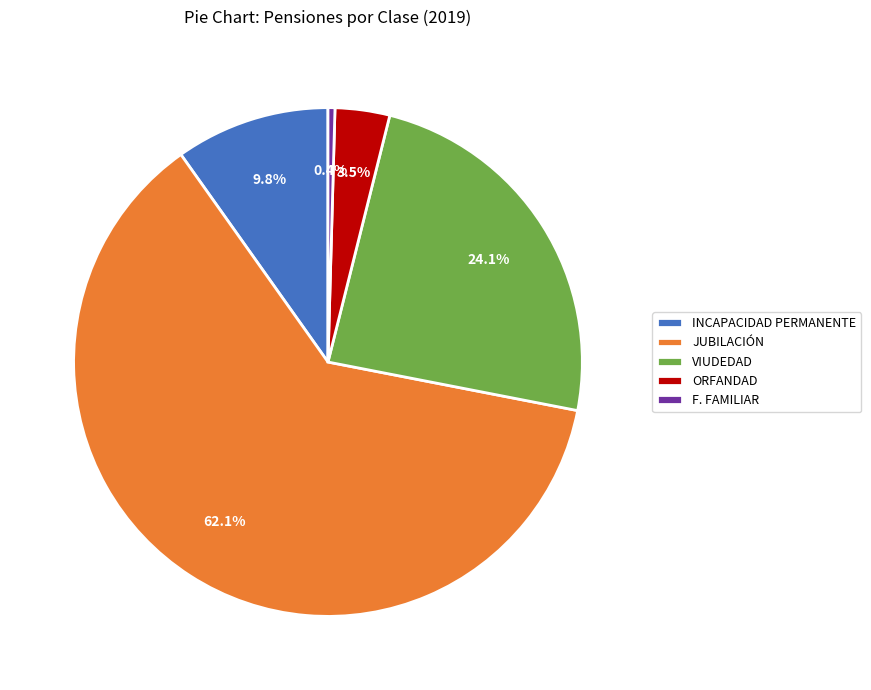

Combined, do INCAPACIDAD PERMANENTE and ORFANDAD account for over 50%?

No